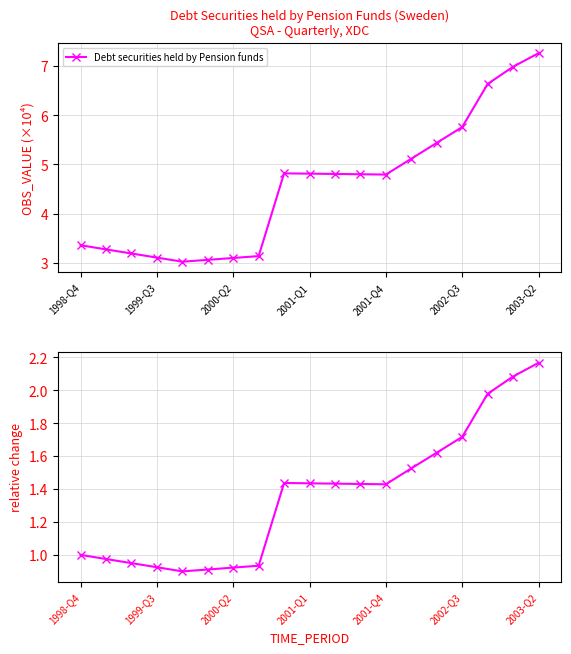

True or false: the data shows 0.6 at 10.

False